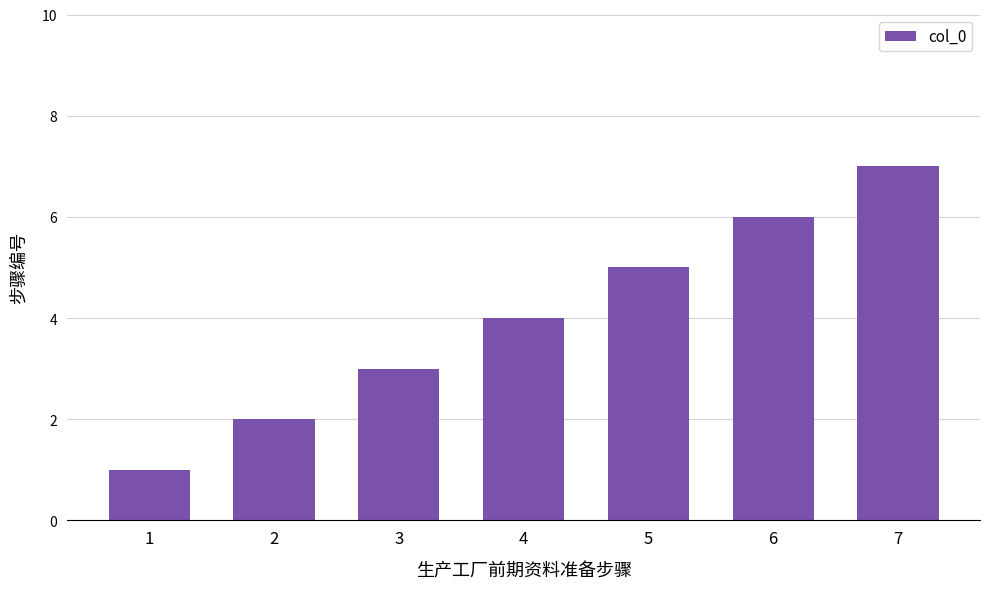

Reading left to right, list all the values displayed in this chart.

1=1	2=2	3=3	4=4	5=5	6=6	7=7